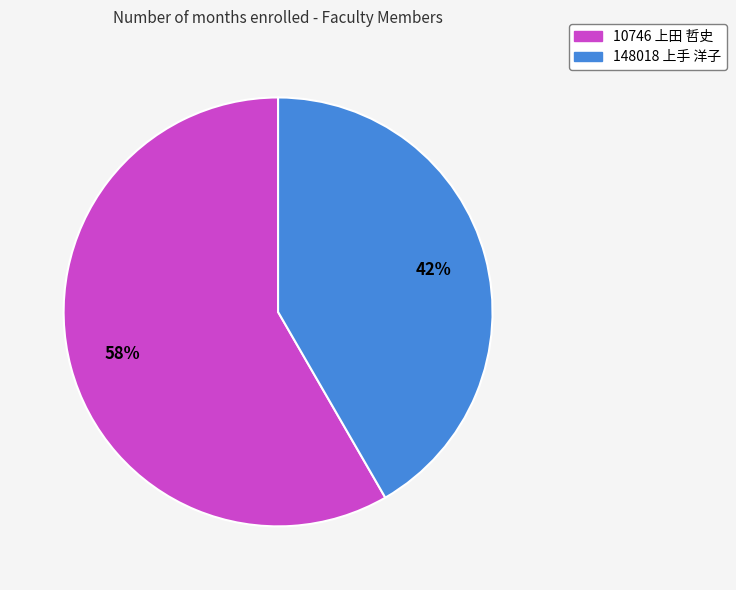

To the nearest percent, what percentage of the pie is 10746 上田 哲史?

58%